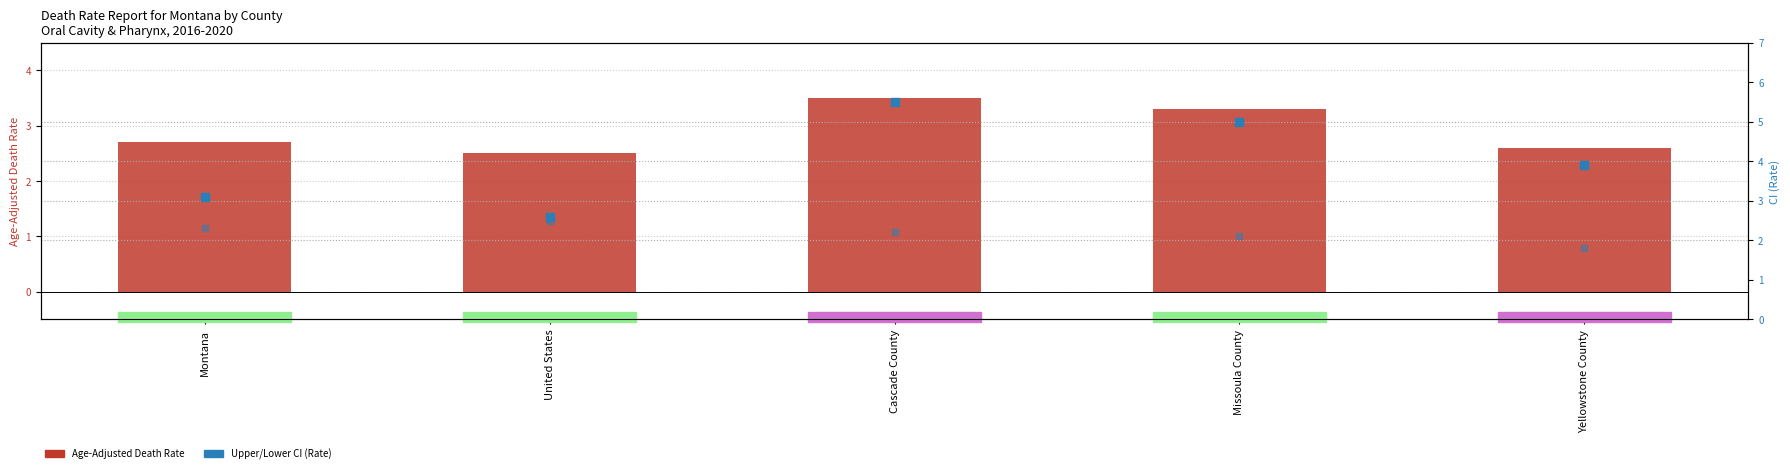

At which category is the sum across all series the highest?

Cascade County